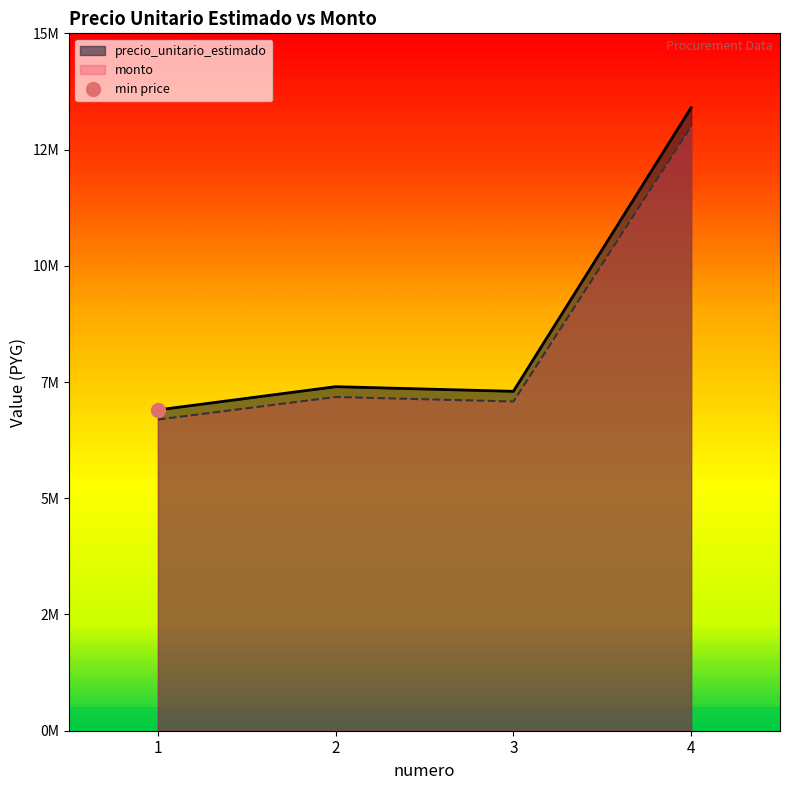

True or false: precio_unitario_estimado and monto intersect in this chart.

False